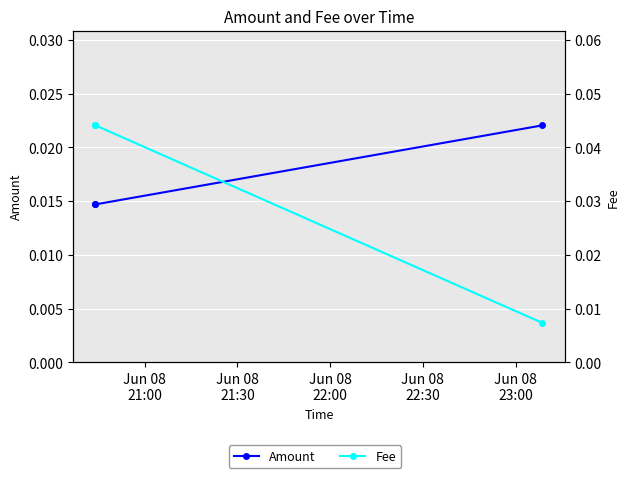

The value of Amount at Jun 08
21:00 is 0.0. True or false?

False